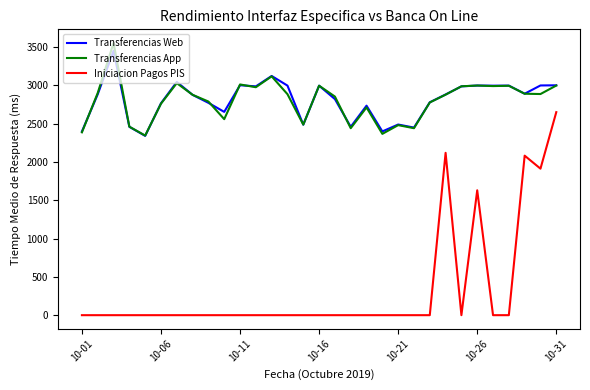

True or false: Transferencias Web and Iniciacion Pagos PIS intersect in this chart.

False